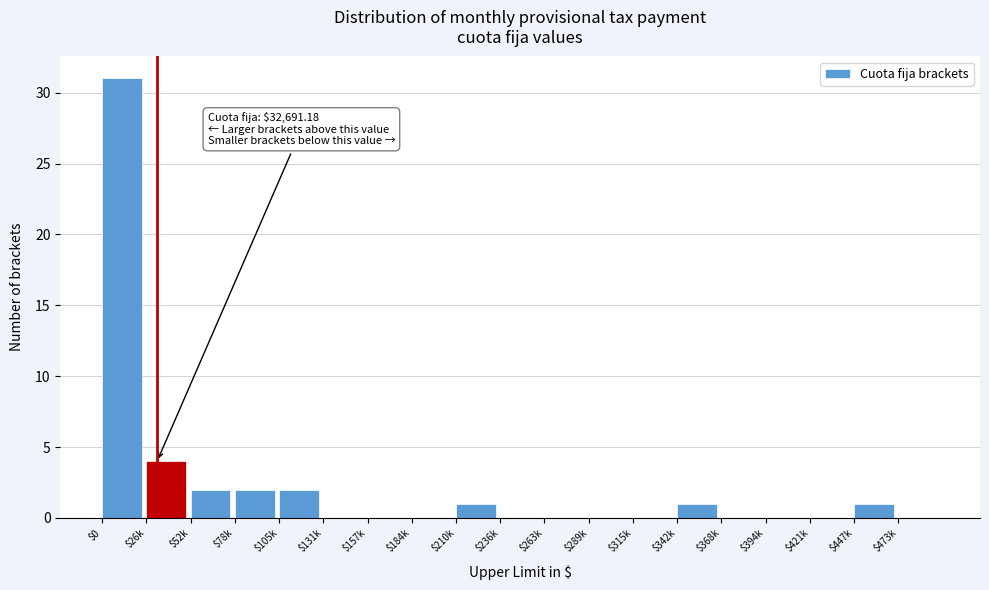

True or false: the data shows 2 at $210k.

False